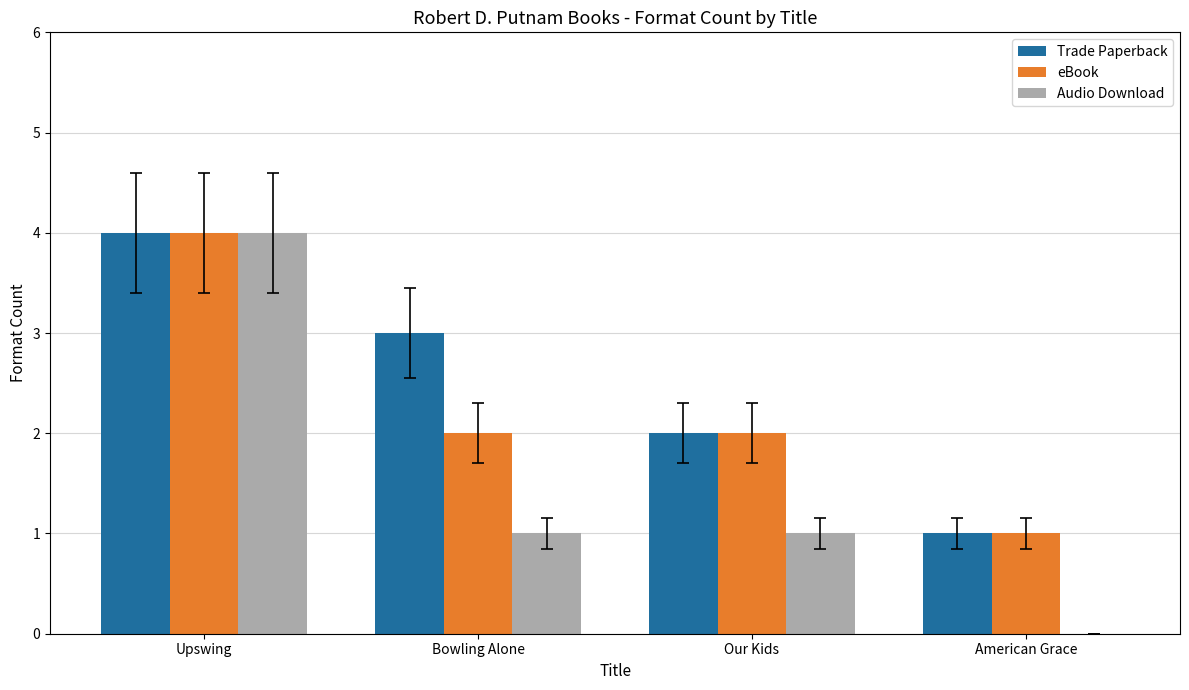

Which series has the widest spread of values?

Audio Download